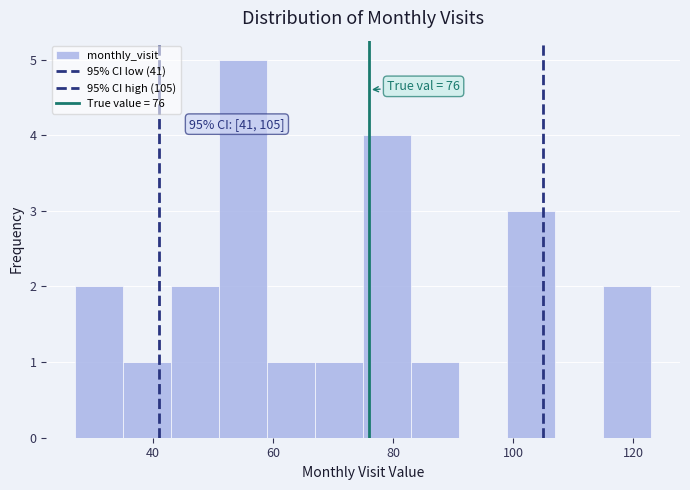

Which range on the x-axis has the tallest bar?

51 to 59